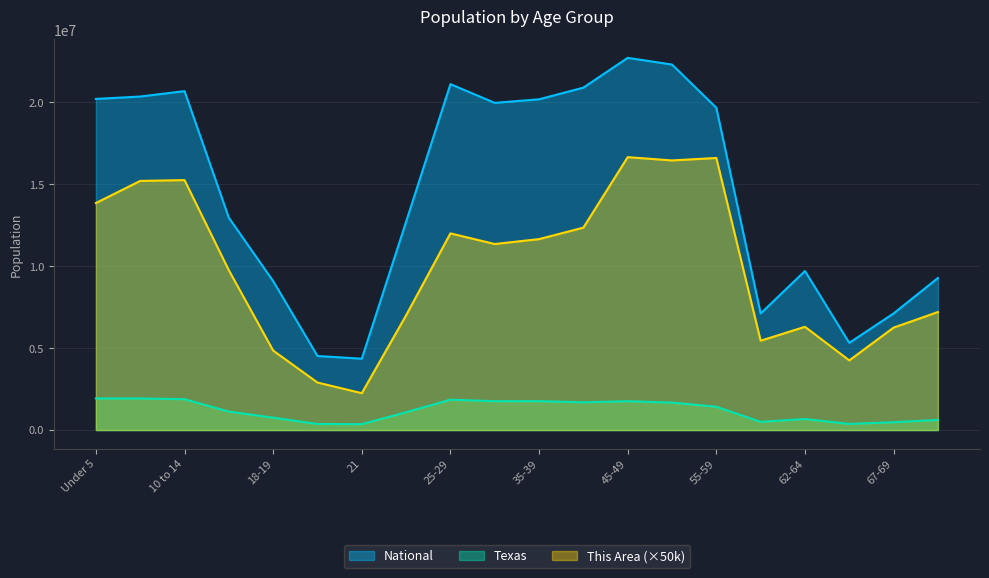

In National, how many points are higher than both neighbors (excluding endpoints)?

4